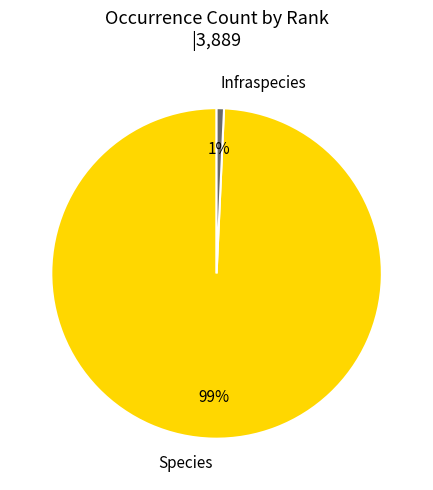

Rank the categories by value from lowest to highest.

Infraspecies, Species